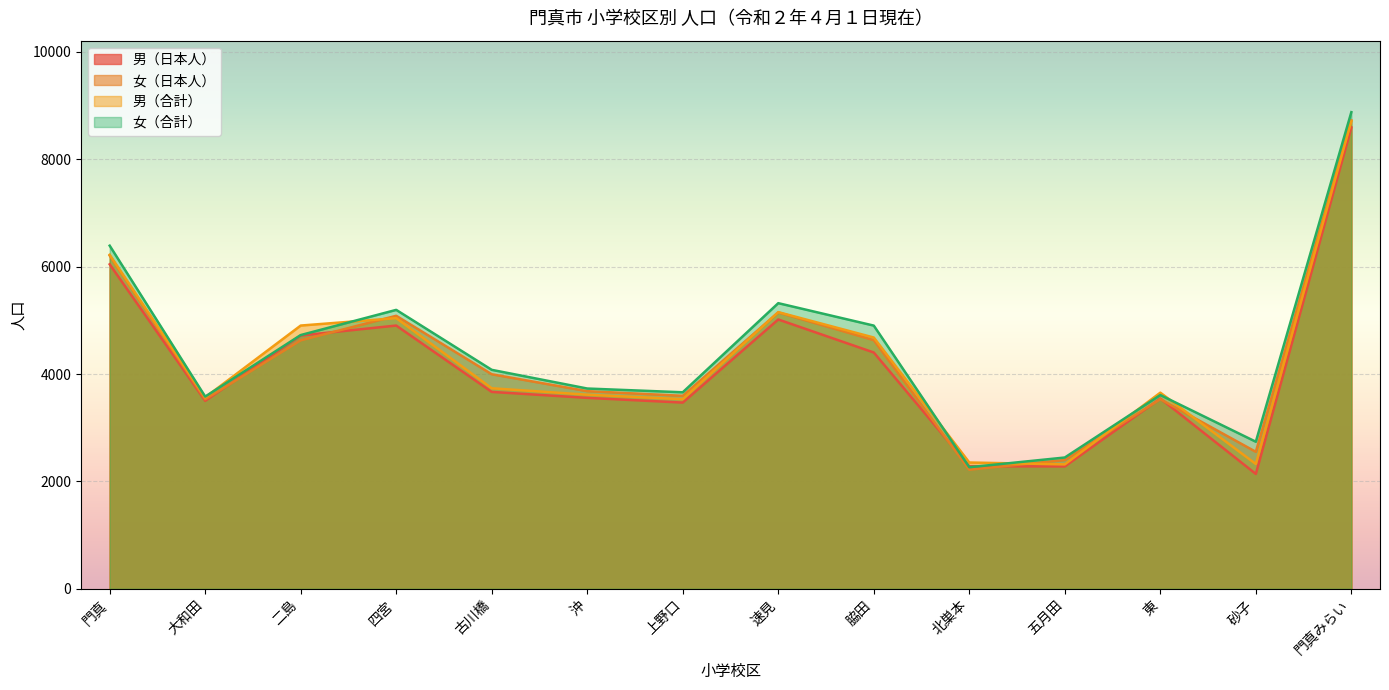

Reading left to right, extract all data points from this chart.

男（日本人）: 6044	3501	4718	4903	3667	3556	3468	5016	4401	2282	2279	3544	2139	8594
女（日本人）: 6207	3529	4628	5085	3996	3681	3594	5148	4631	2218	2399	3532	2551	8724
男（合計）: 6222	3565	4903	5041	3735	3615	3531	5153	4680	2352	2317	3653	2324	8714
女（合計）: 6391	3580	4726	5195	4078	3730	3660	5320	4902	2264	2445	3608	2739	8878